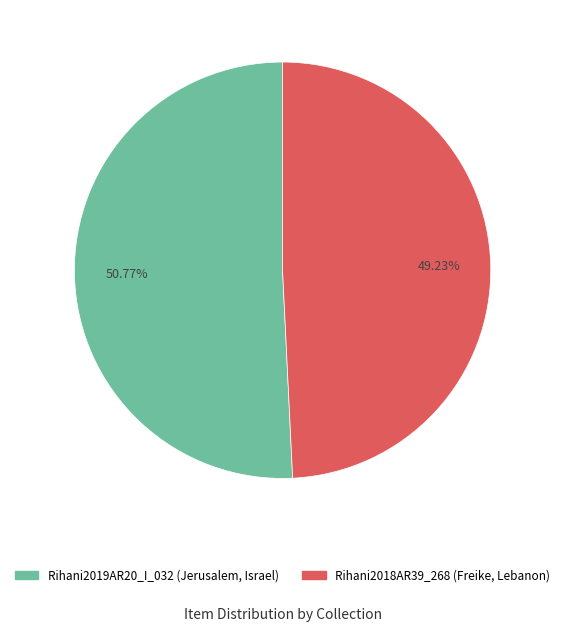

What is the largest slice in the pie chart?

Rihani2019AR20_I_032 (Jerusalem, Israel)